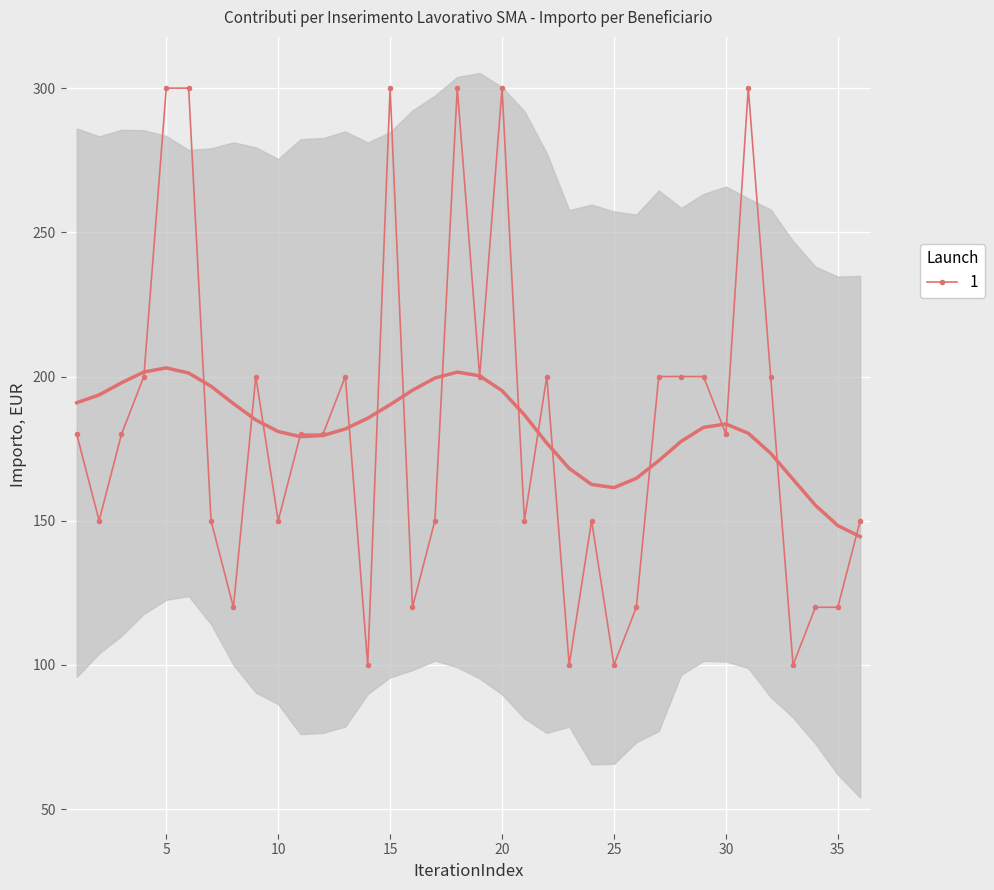

What is the value of the 11th point from the left?

180